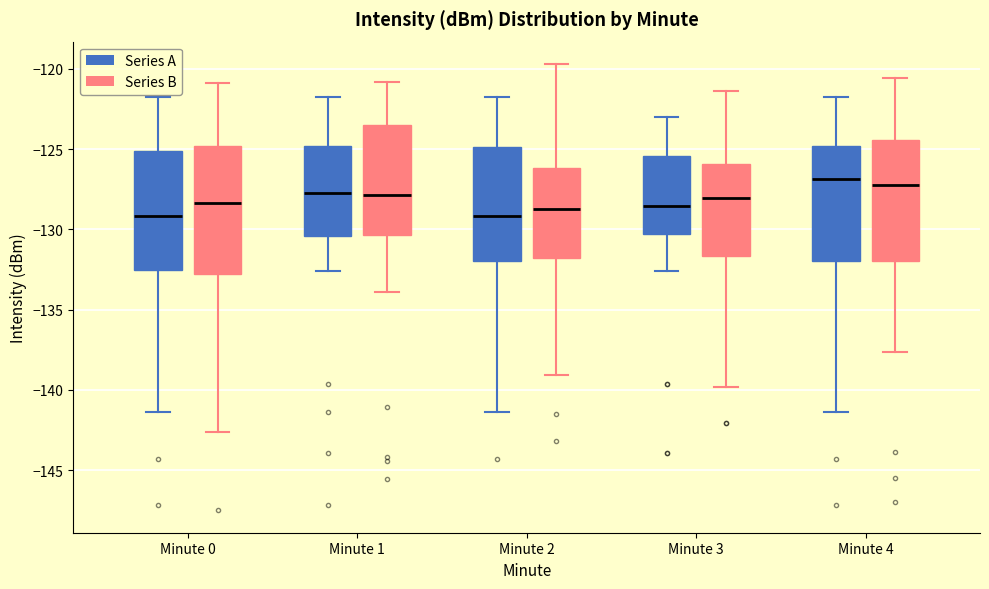

Where does the median line of the box for Minute 0 (Series A) sit on the y-axis? The values are not printed on the chart, so give them approximately, as read against the axis.

-129.0